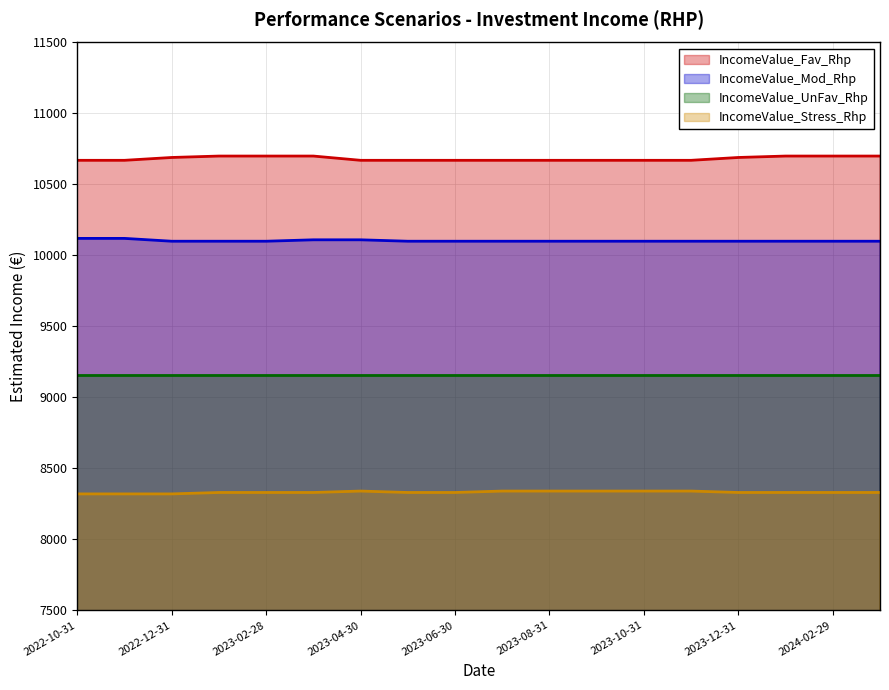

What is the average value of the IncomeValue_Fav_Rhp series?

10682